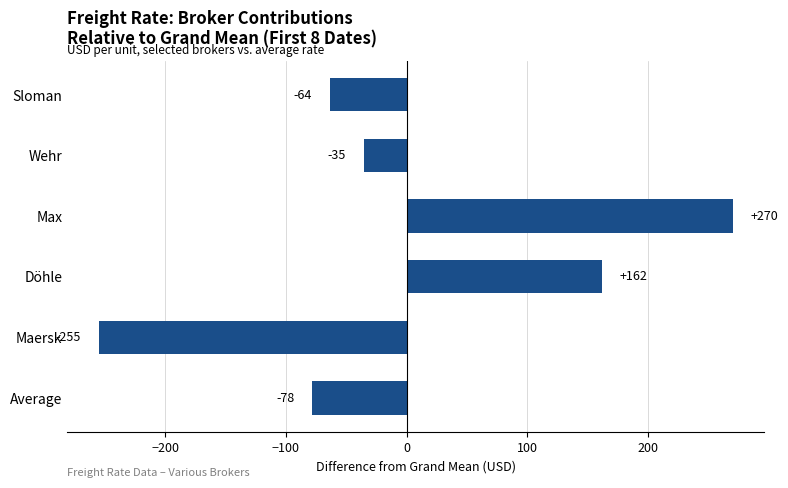

How many values are above zero?

2